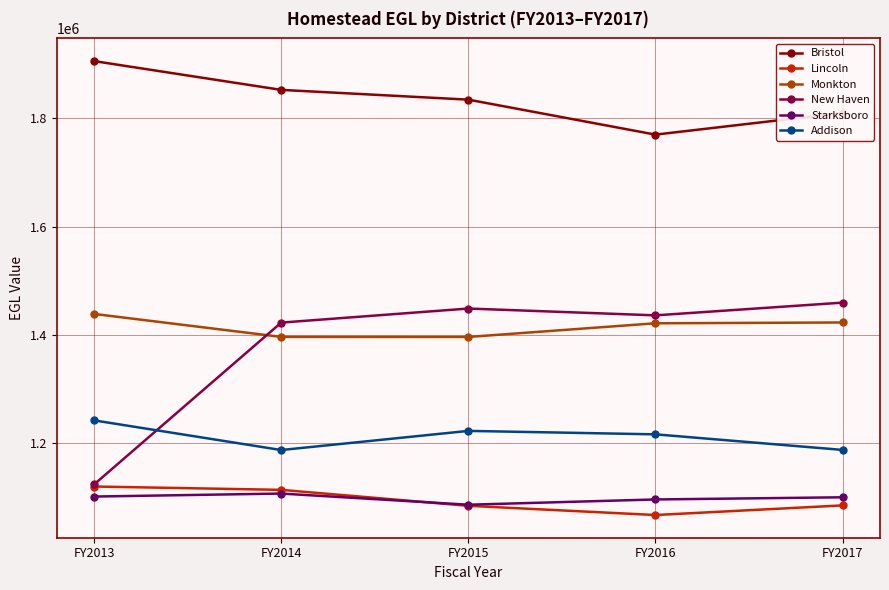

At how many categories does at least one series exceed 1289760?

5